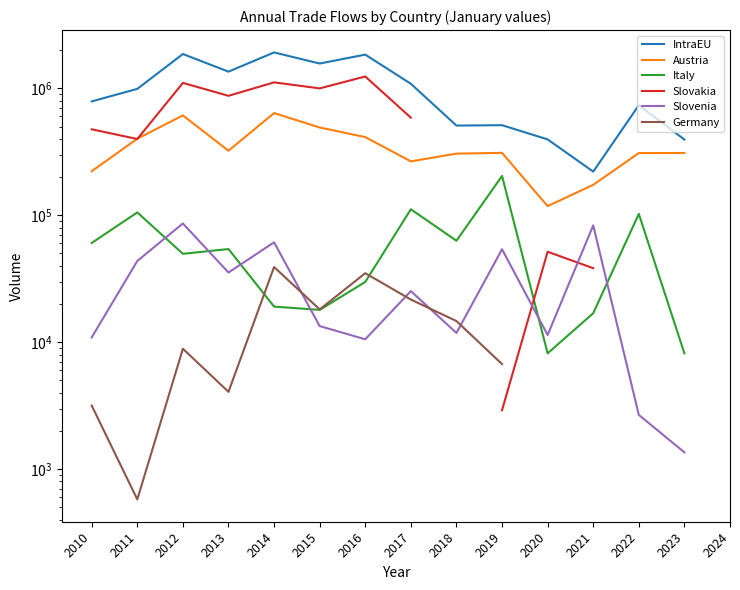

Which series has the largest range (max minus min)?

IntraEU